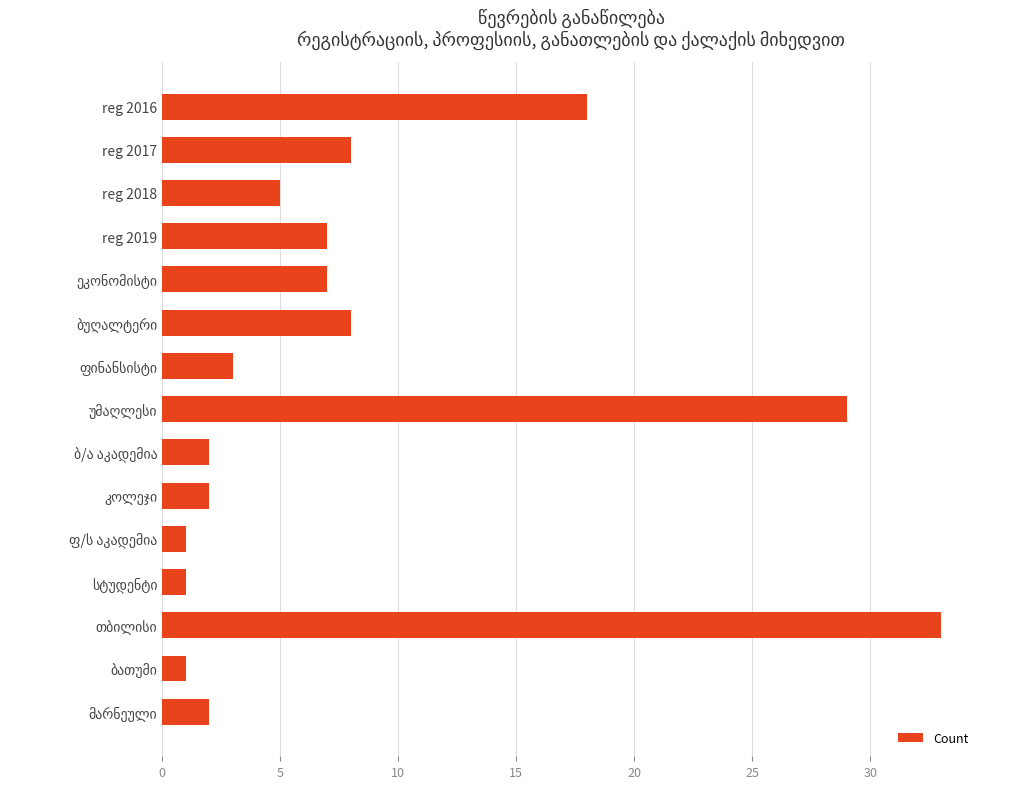

Where is the data nearest to the value 17?

reg 2016